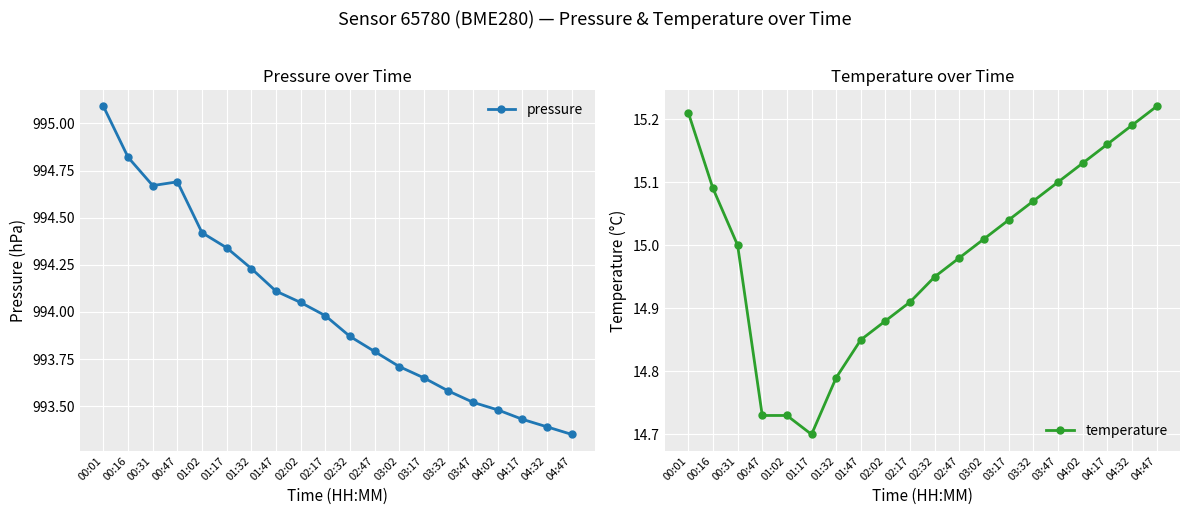

What is the highest value of the temperature series?

15.2